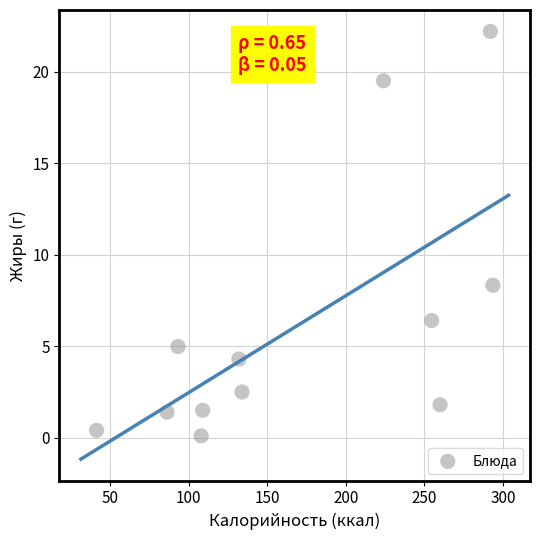

What Y value in the scatter plot is closest to 11?

8.3